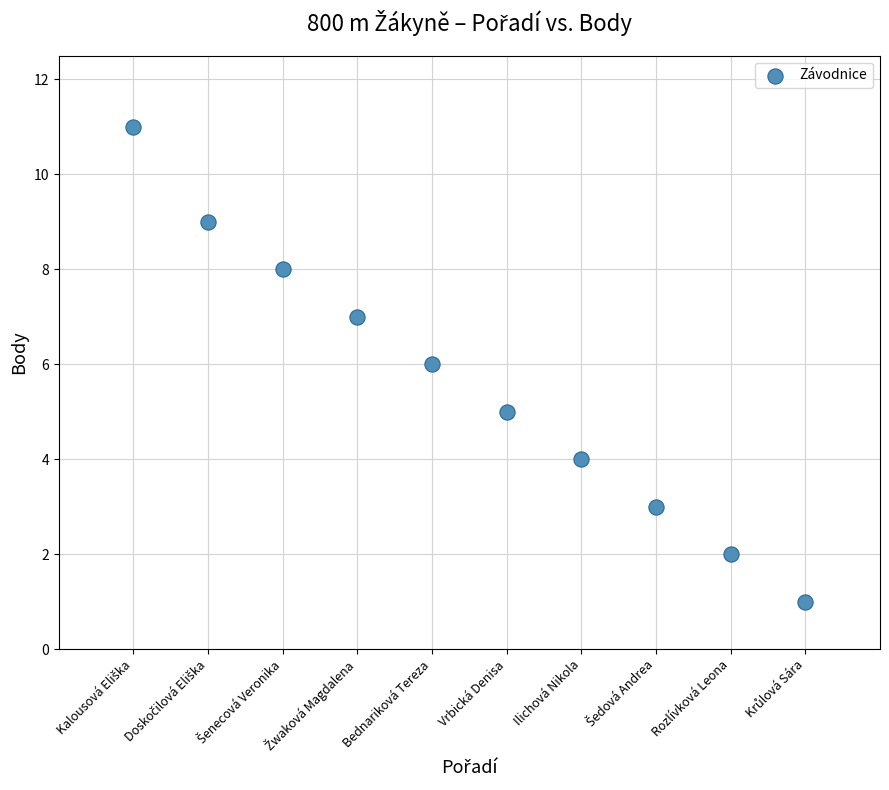

What is the average X value?

6